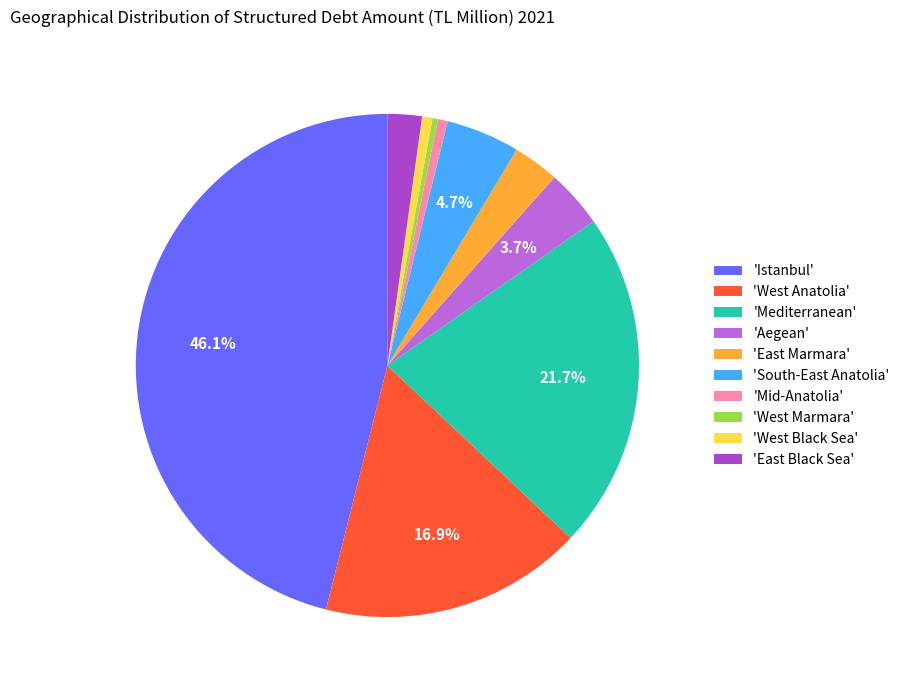

How many slices are in this pie chart?

10